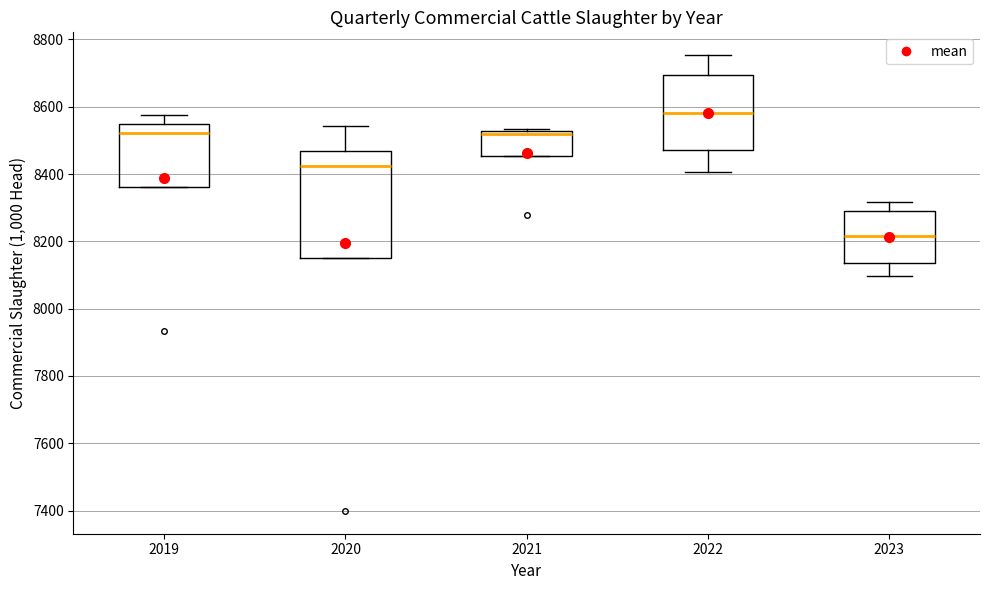

Which box has the highest median line?

2022